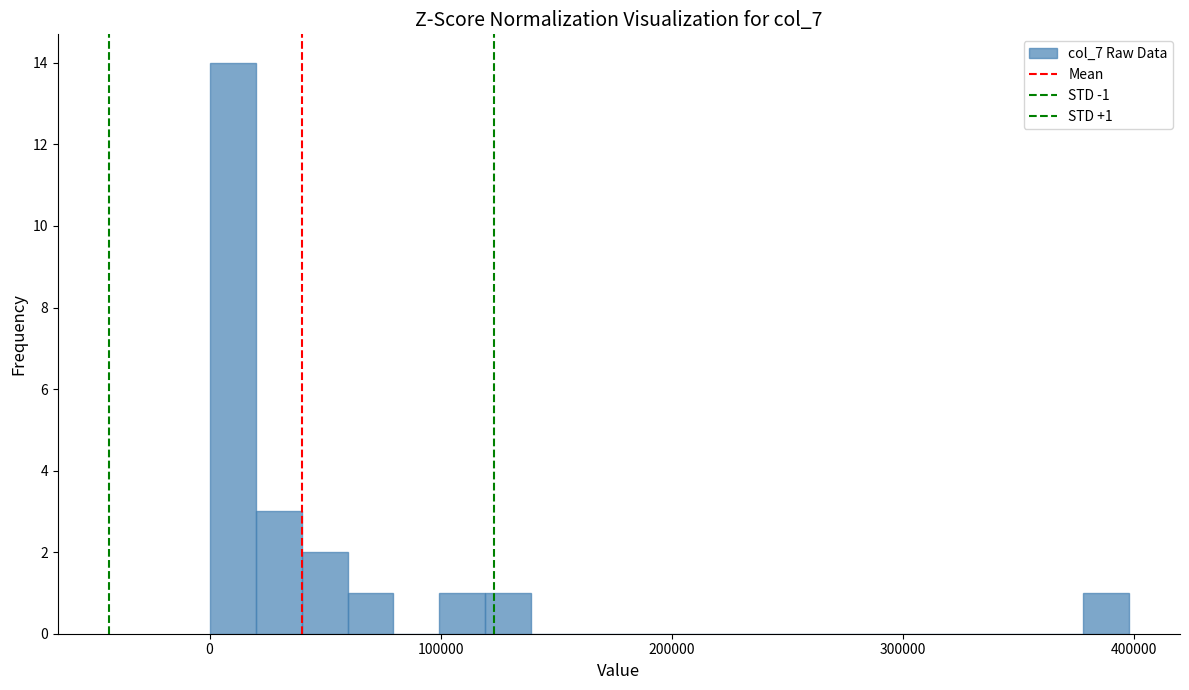

Around what value on the x-axis is the tallest bar? Give the approximate position of its centre, as read against the axis.

10000